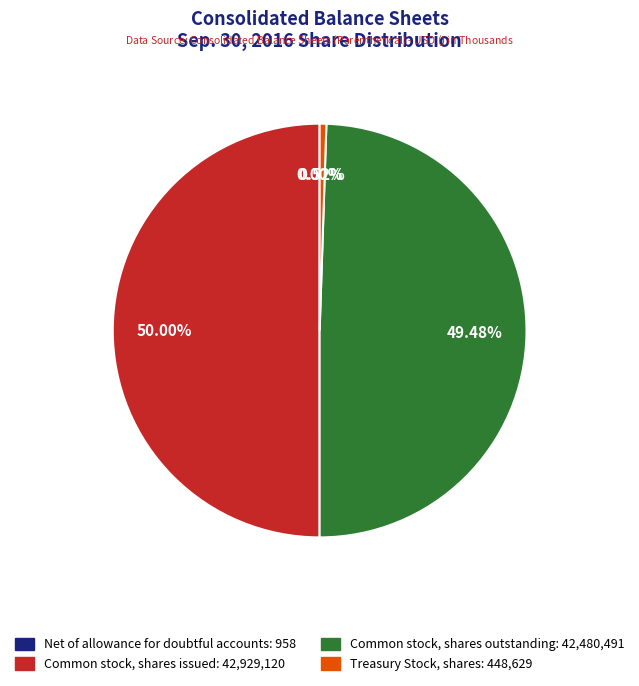

The Common stock, shares issued slice represents 50% of the pie. True or false?

True